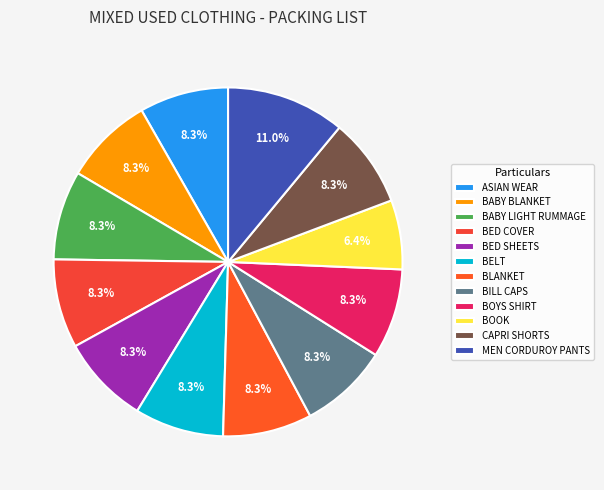

To the nearest percent, what is the difference between the largest and smallest slice percentages?

5%